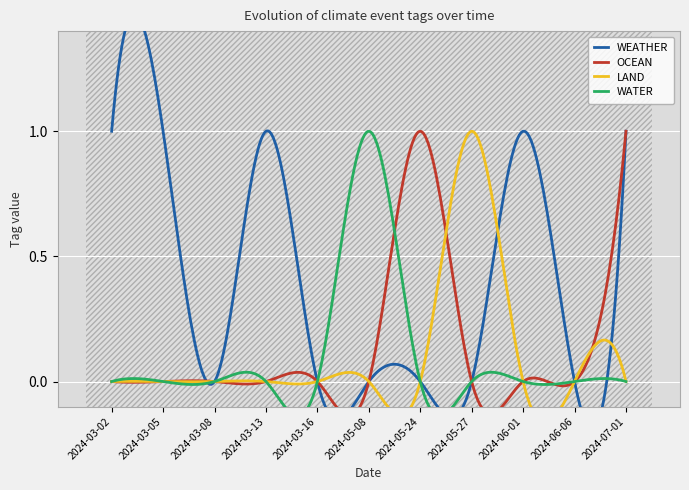

Reading left to right, extract all data points from this chart.

WEATHER: 2024-03-02=1	2024-03-05=1	2024-03-08=0	2024-03-13=1	2024-03-16=0	2024-05-08=0	2024-05-24=0	2024-05-27=0	2024-06-01=1	2024-06-06=0	2024-07-01=1
OCEAN: 2024-03-02=0	2024-03-05=0	2024-03-08=0	2024-03-13=0	2024-03-16=0	2024-05-08=0	2024-05-24=1	2024-05-27=0	2024-06-01=0	2024-06-06=0	2024-07-01=1
LAND: 2024-03-02=0	2024-03-05=0	2024-03-08=0	2024-03-13=0	2024-03-16=0	2024-05-08=0	2024-05-24=0	2024-05-27=1	2024-06-01=0	2024-06-06=0	2024-07-01=0
WATER: 2024-03-02=0	2024-03-05=0	2024-03-08=0	2024-03-13=0	2024-03-16=0	2024-05-08=1	2024-05-24=0	2024-05-27=0	2024-06-01=0	2024-06-06=0	2024-07-01=0